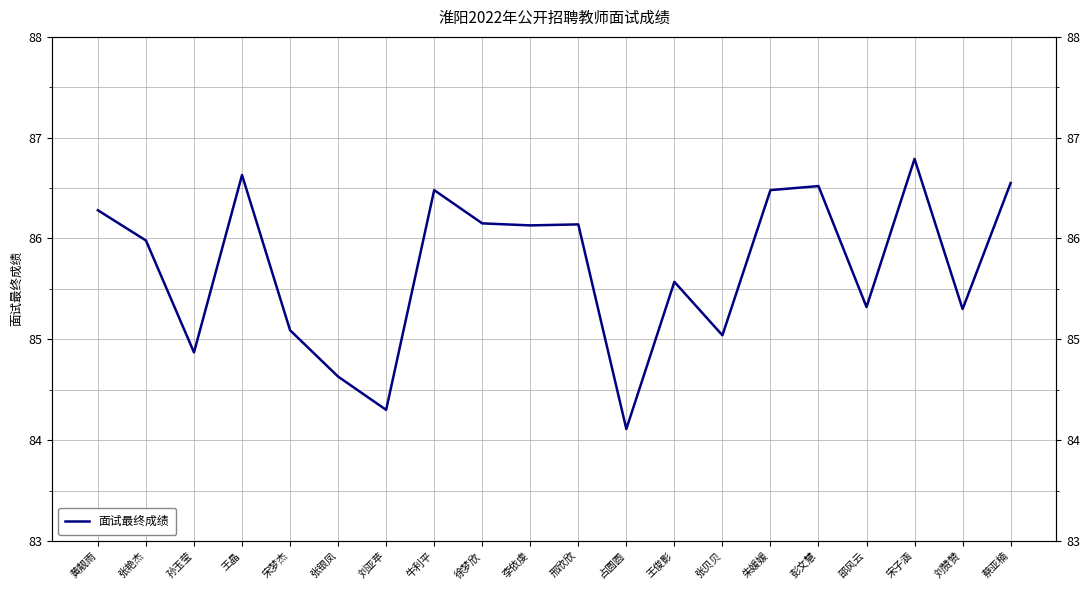

Reading left to right, transcribe all the data shown in this chart.

86.3	86.0	84.9	86.6	85.1	84.6	84.3	86.5	86.2	86.1	86.1	84.1	85.6	85.0	86.5	86.5	85.3	86.8	85.3	86.5